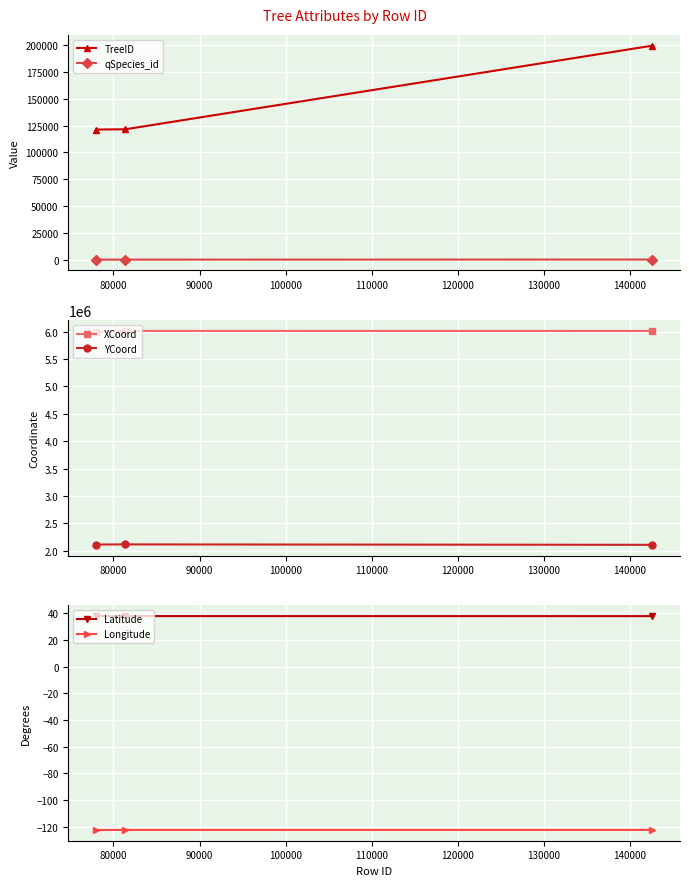

What is the maximum value for TreeID?

199438